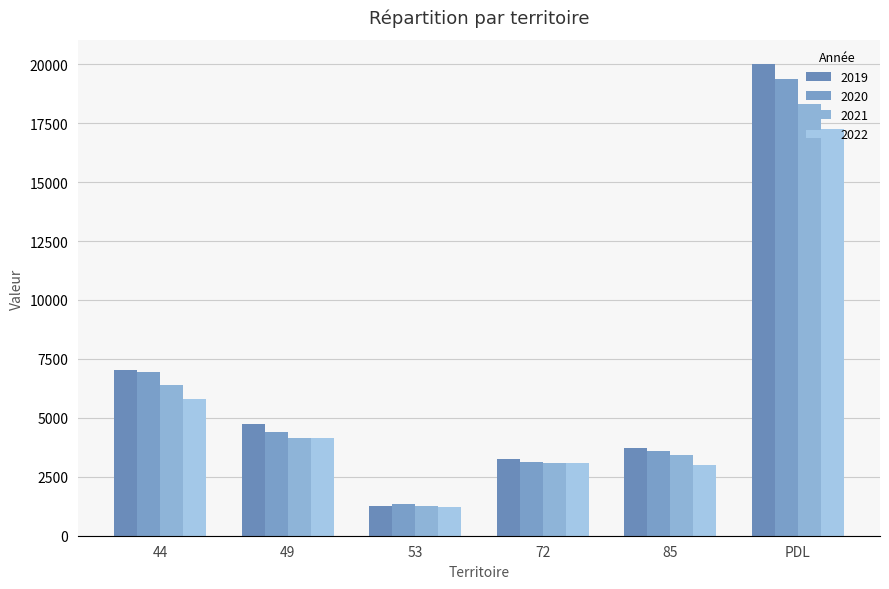

What is the lowest value of the 2022 series?

1238